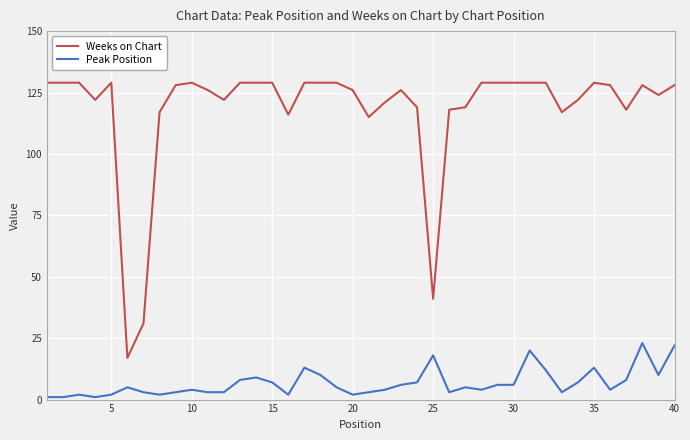

Which series has the largest total across all categories?

Weeks on Chart